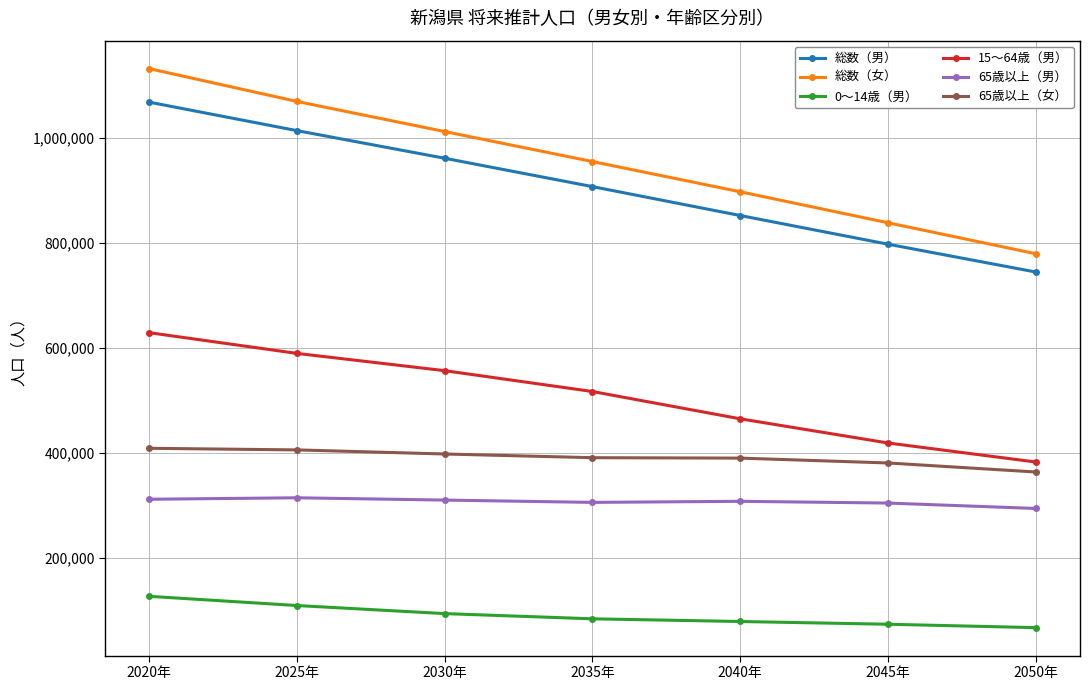

At which category is the sum across all series the highest?

2020年